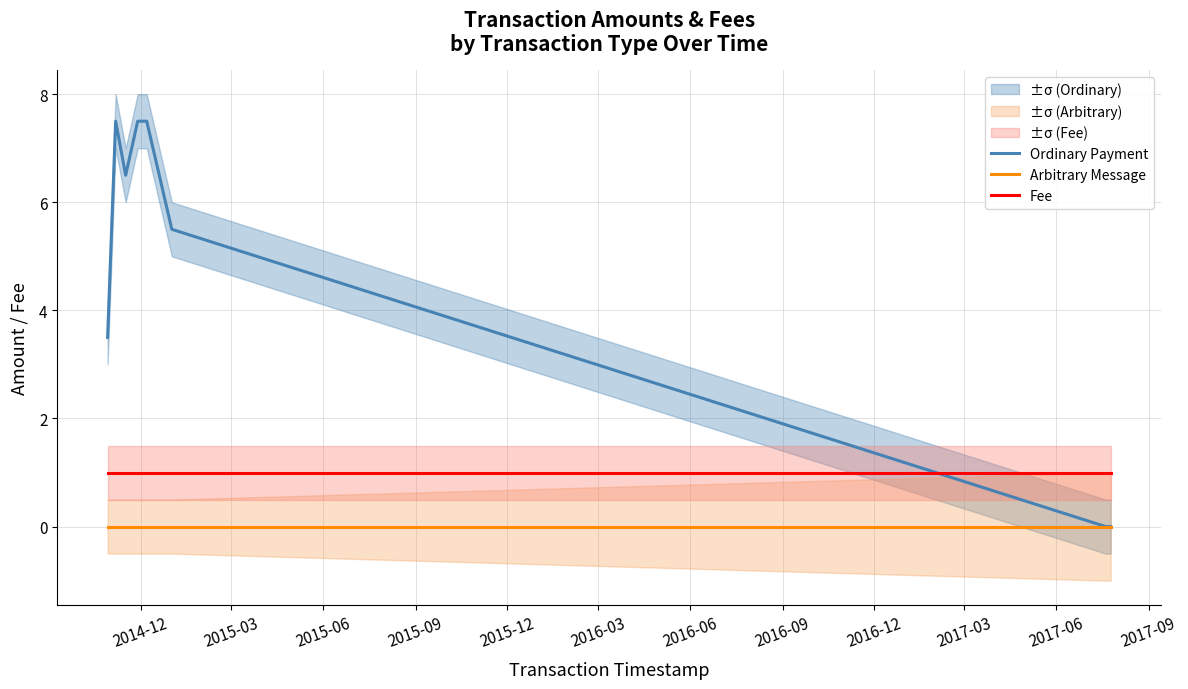

How many lines are shown in the chart?

3